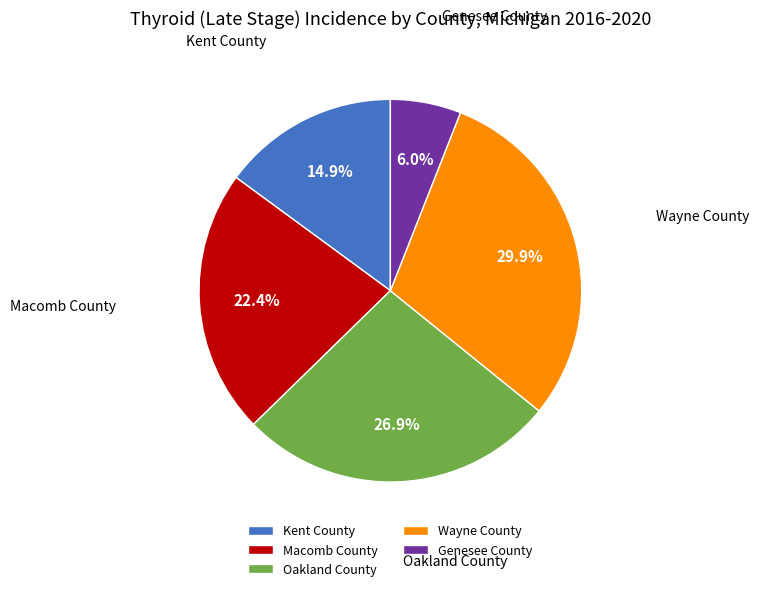

Which slice is the smallest?

Genesee County